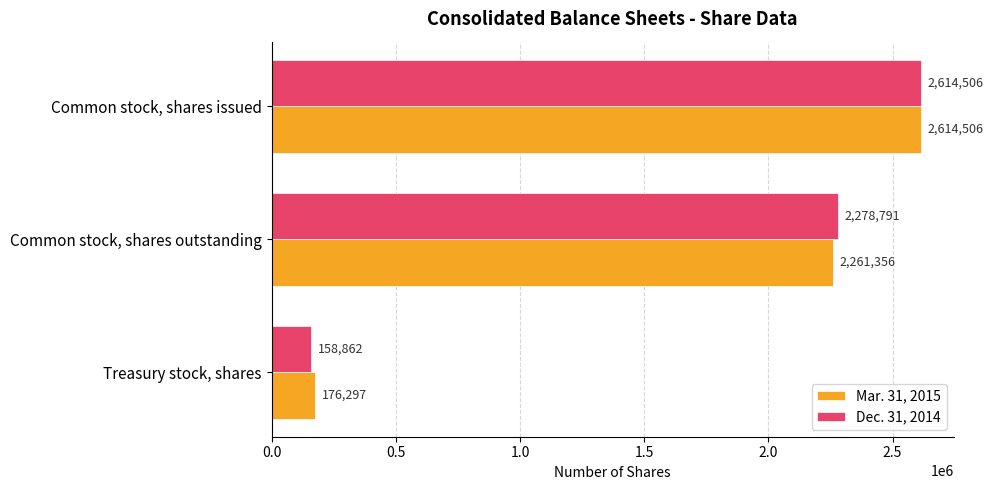

Is the value of Mar. 31, 2015 at Common stock, shares outstanding greater than the value of Dec. 31, 2014 at Treasury stock, shares?

Yes